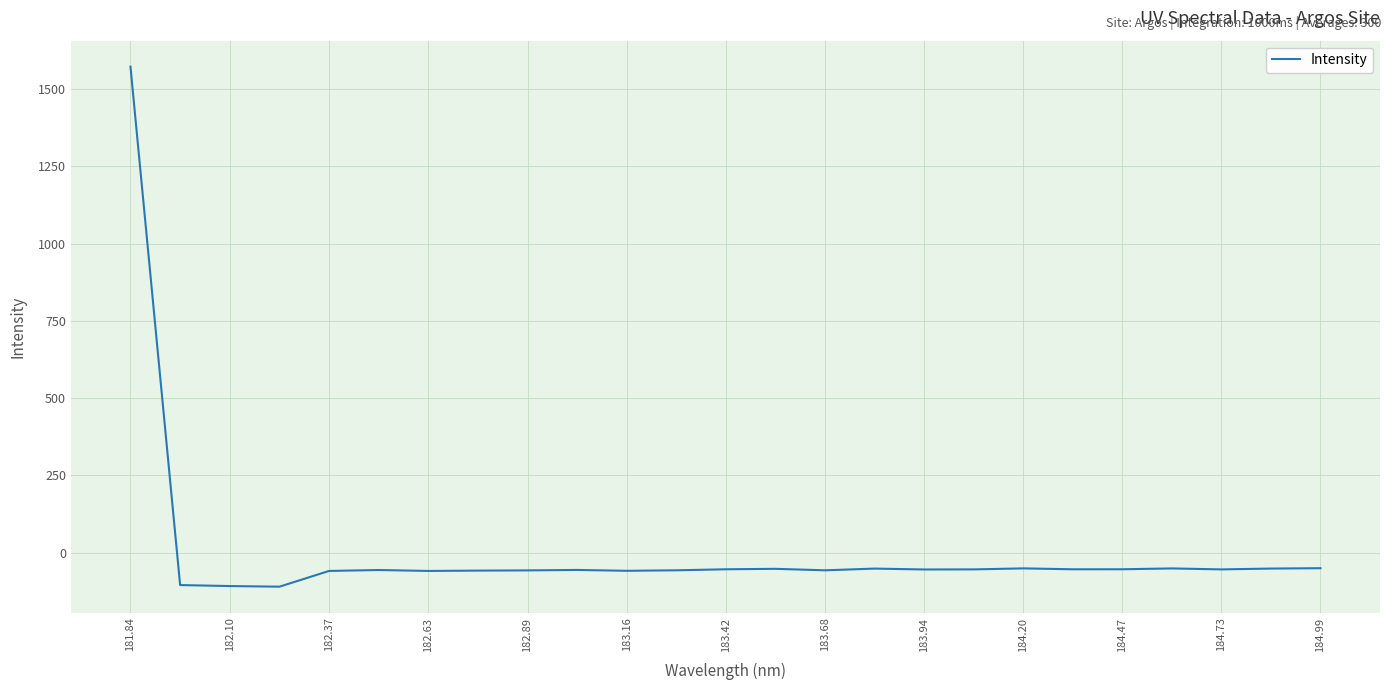

What is the minimum value shown in the chart?

-109.8